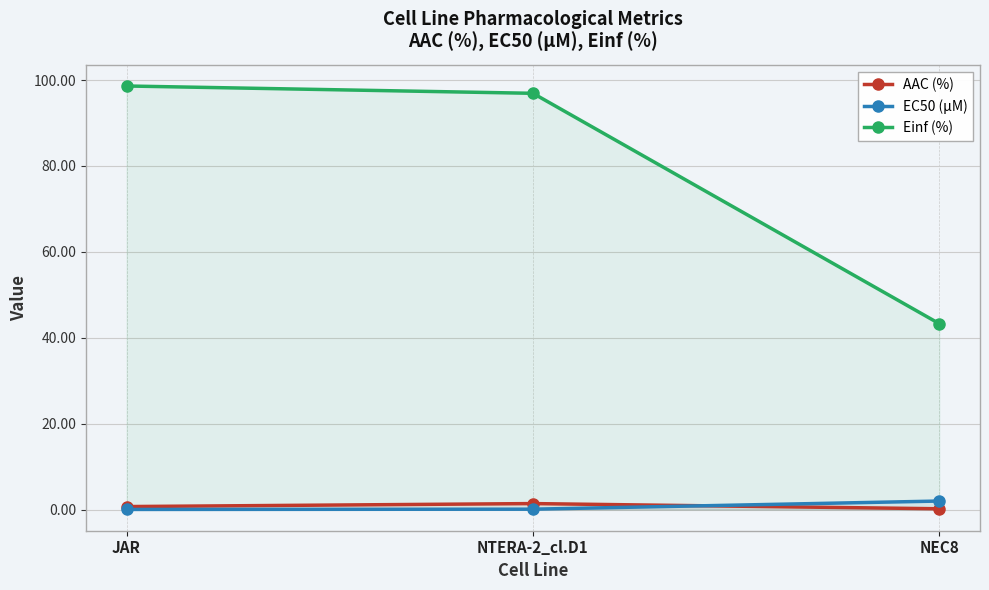

What is the difference between the highest and lowest values at JAR?

98.6